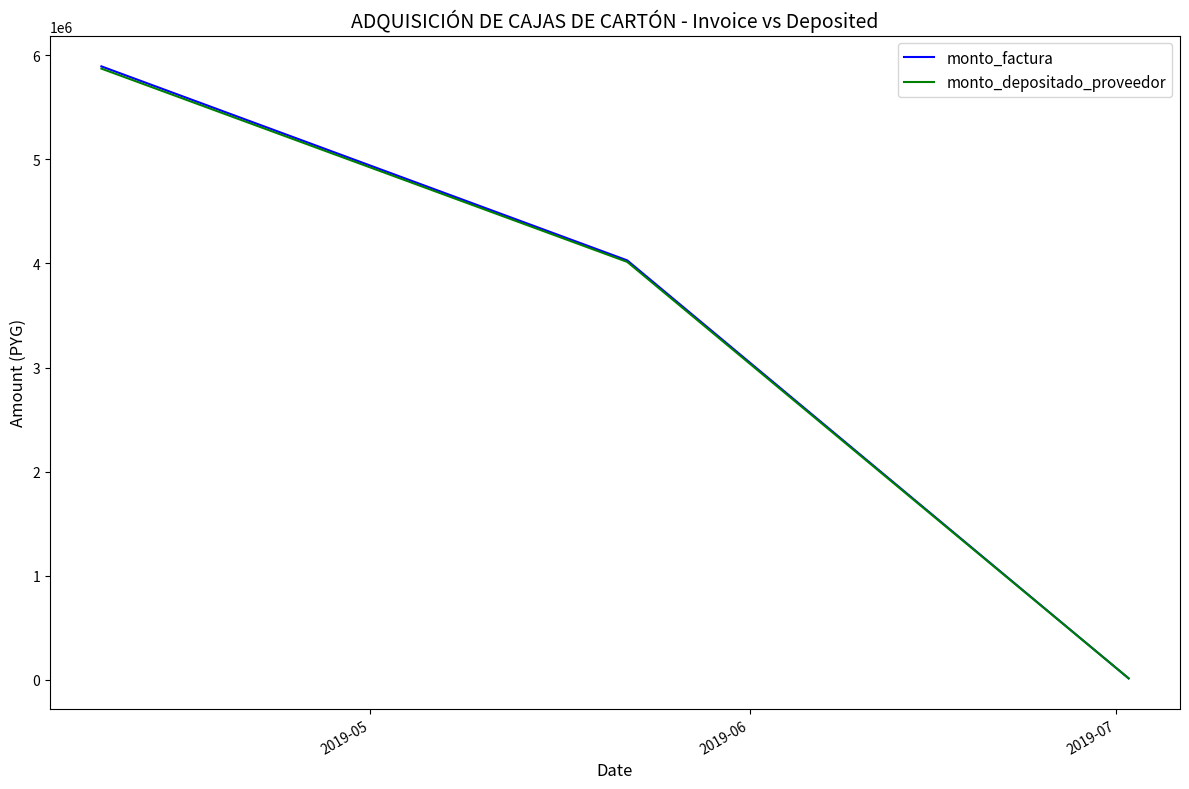

Which series has the largest range (max minus min)?

monto_factura